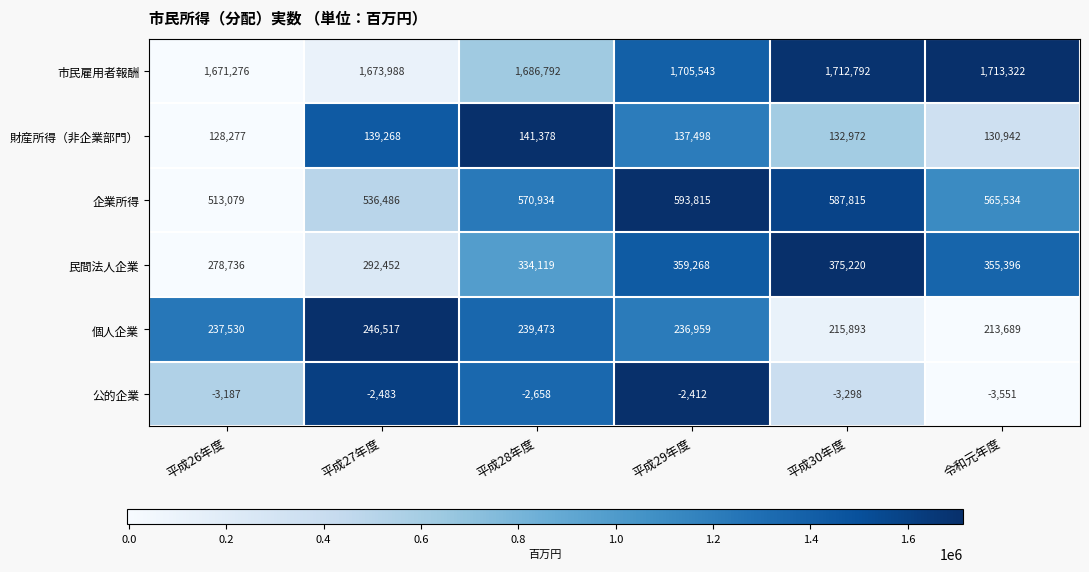

What is the difference between the maximum and second lowest values in the 財産所得（非企業部門） series?

10436